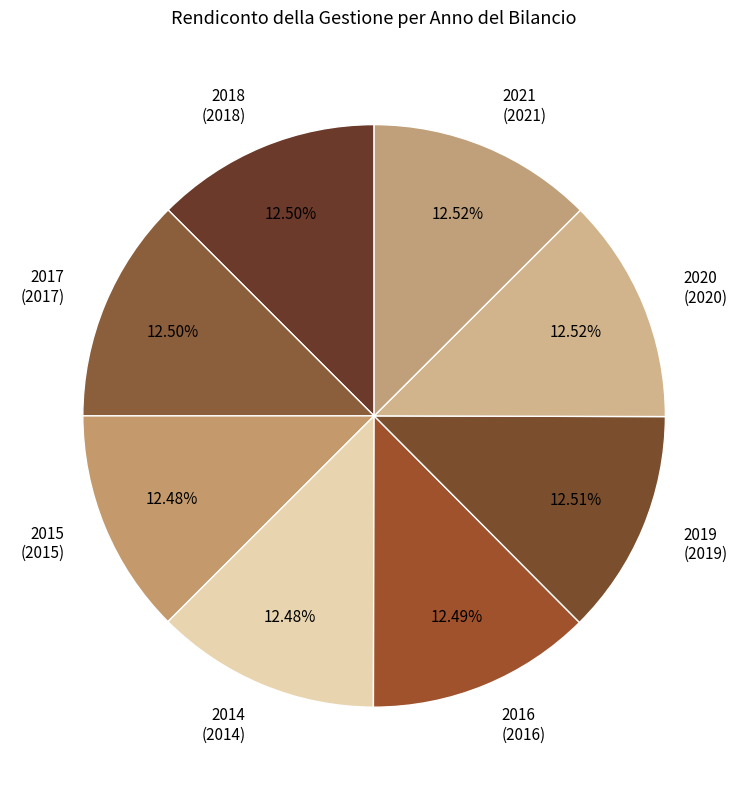

The 2015 slice represents 1% of the pie. True or false?

False